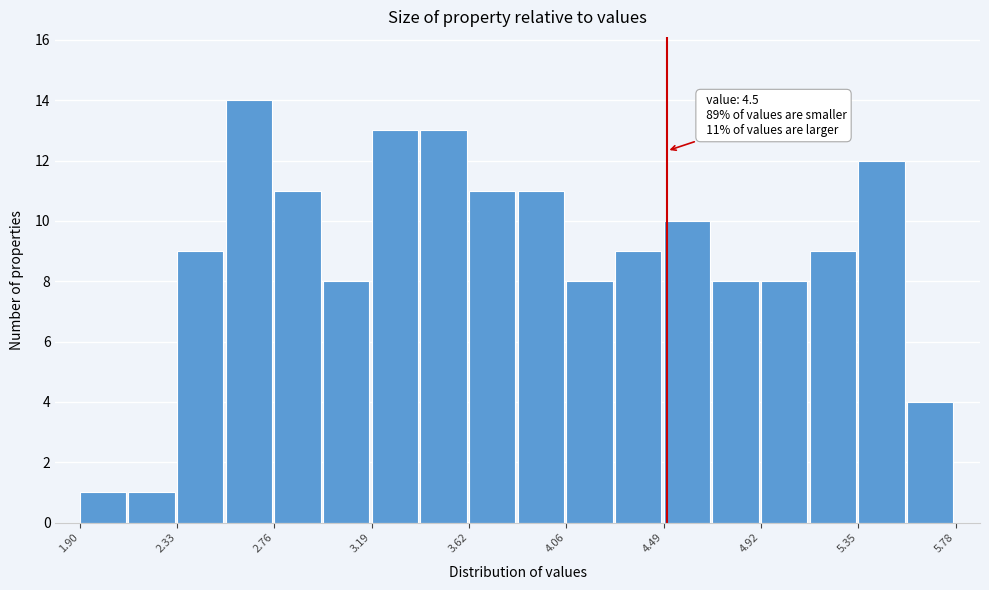

Over which range of the x-axis is the bar tallest?

2.55 to 2.75